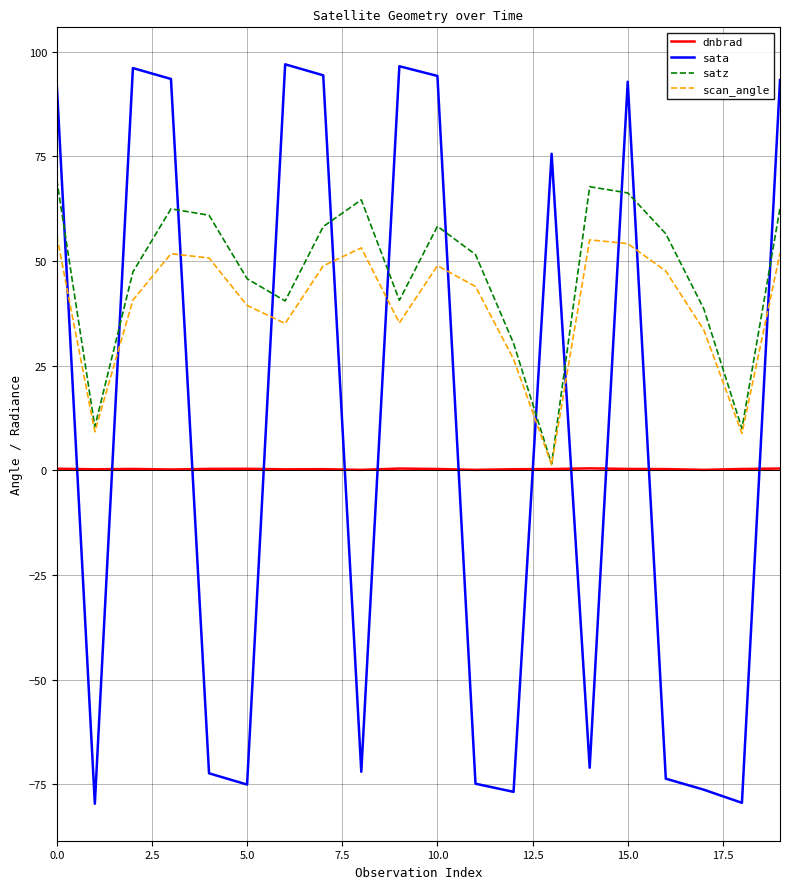

List the series in order of their peak value, highest first.

sata, satz, scan_angle, dnbrad